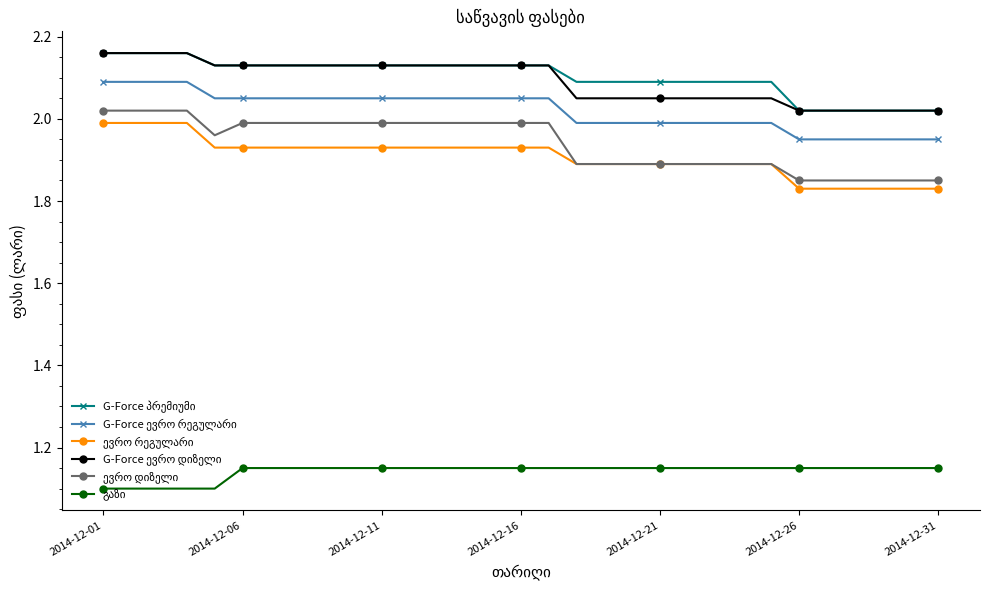

At how many categories does at least one series exceed 1?

31